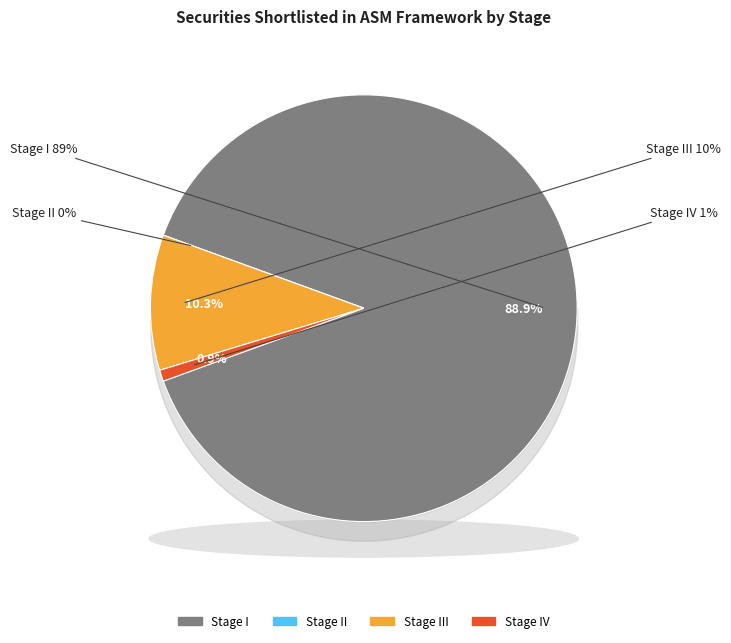

What is the smallest slice in the pie chart?

Stage II